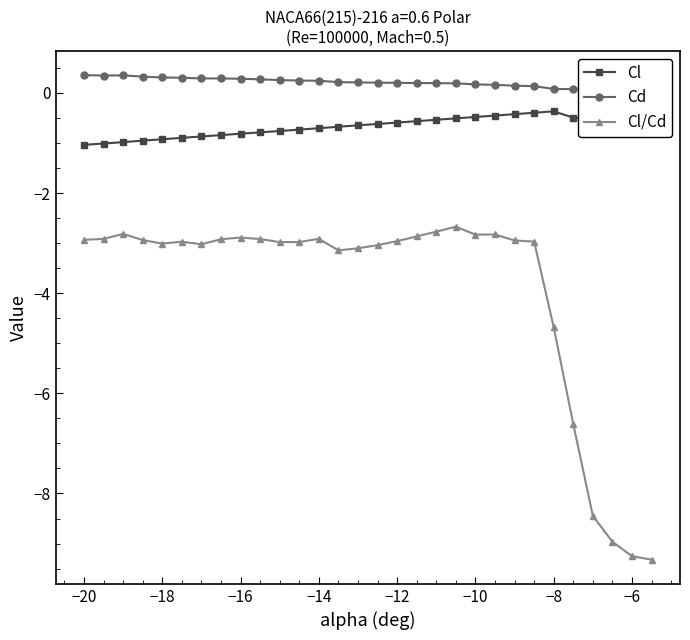

True or false: Cl and Cl/Cd cross at least once.

False